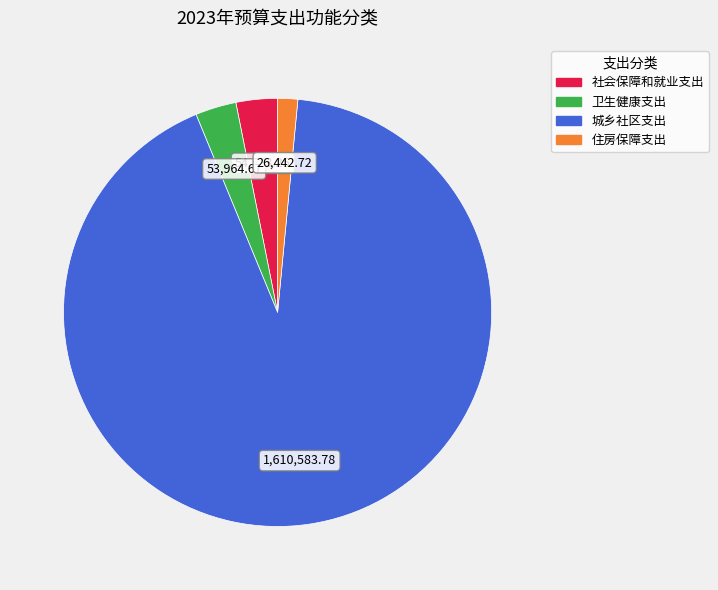

Do 住房保障支出 and 社会保障和就业支出 together represent more than half of the pie?

No